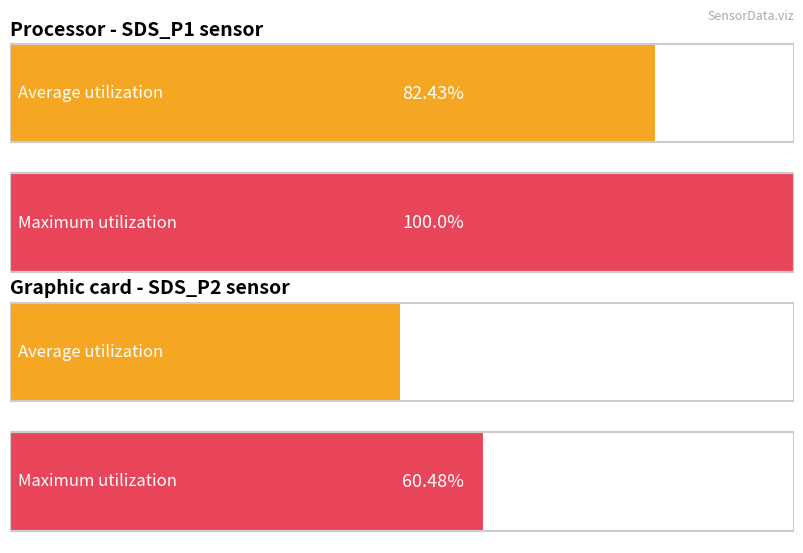

Where is Maximum utilization nearest to the value 6?

SDS_P2